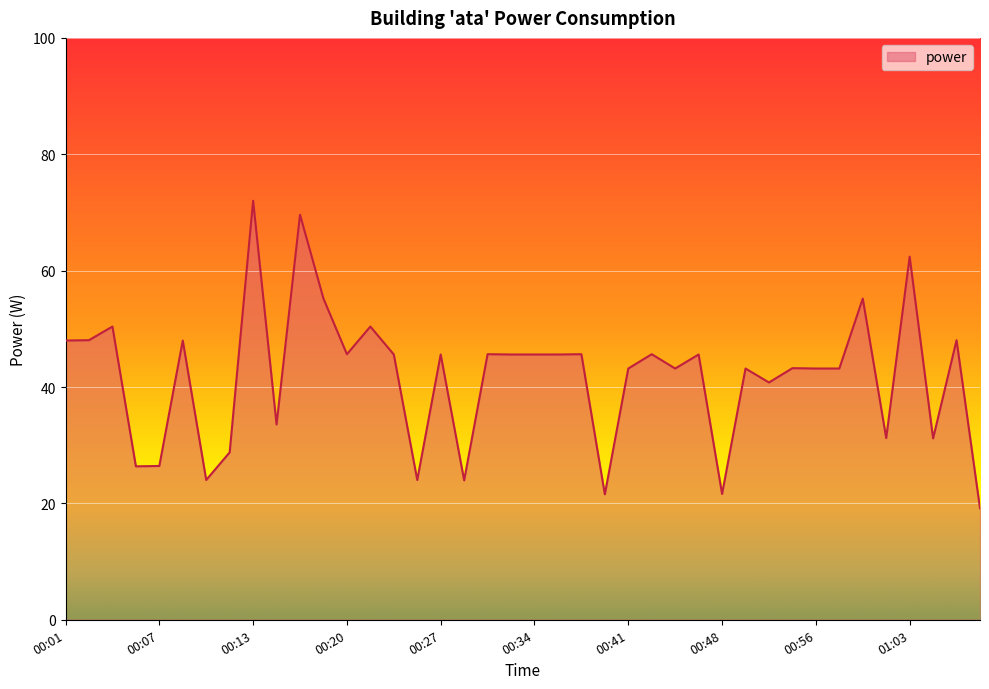

Count the number of values greater than 45.

21